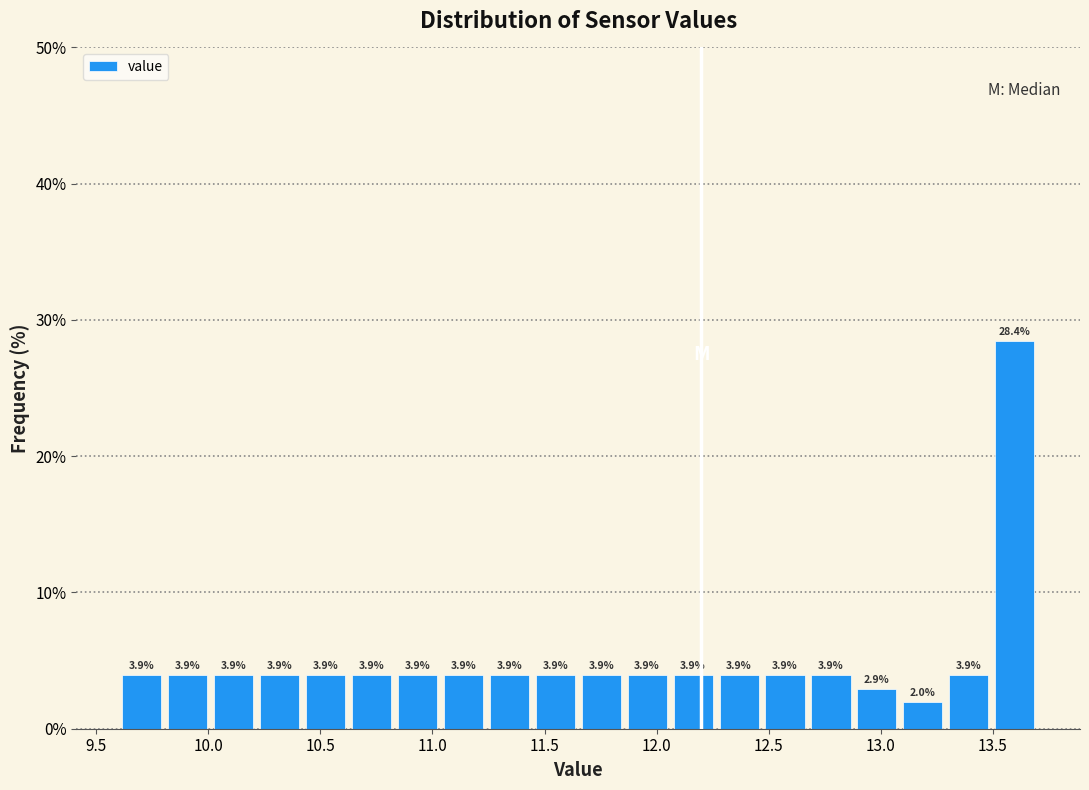

Reading left to right, list every bar in this chart as the range it spans on the x-axis followed by its height. The bar edges are not printed on the chart, so give them approximately, as read against the axis.

9.600 to 9.805: 3.9
9.805 to 10.010: 3.9
10.010 to 10.215: 3.9
10.215 to 10.420: 3.9
10.420 to 10.625: 3.9
10.625 to 10.830: 3.9
10.830 to 11.035: 3.9
11.035 to 11.240: 3.9
11.240 to 11.445: 3.9
11.445 to 11.650: 3.9
11.650 to 11.855: 3.9
11.855 to 12.060: 3.9
12.060 to 12.265: 3.9
12.265 to 12.470: 3.9
12.470 to 12.675: 3.9
12.675 to 12.880: 3.9
12.880 to 13.085: 2.9
13.085 to 13.290: 2.0
13.290 to 13.495: 3.9
13.495 to 13.700: 28.4